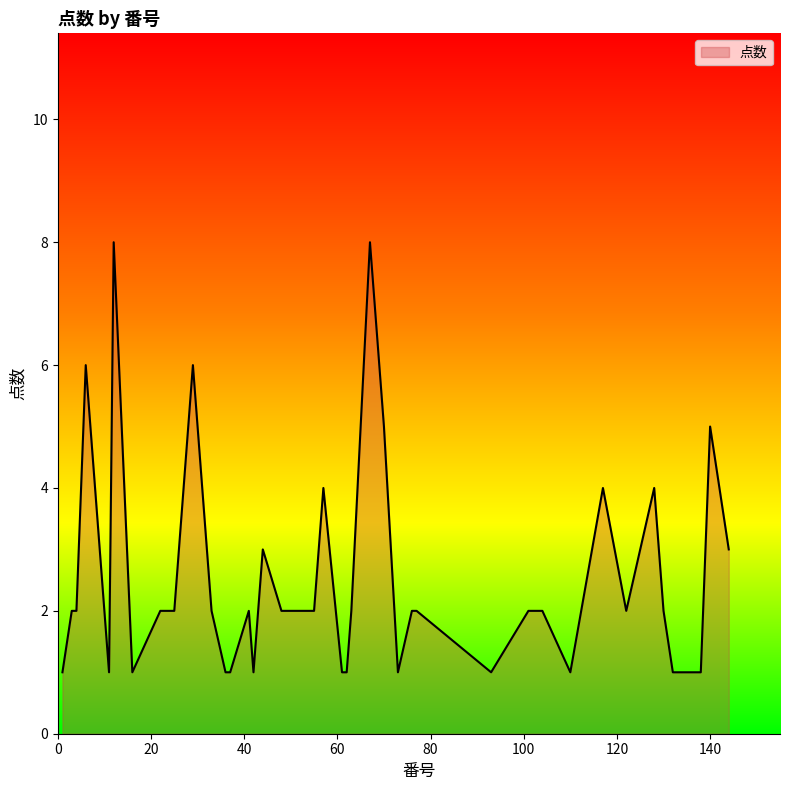

What is the difference between the maximum and minimum values?

7